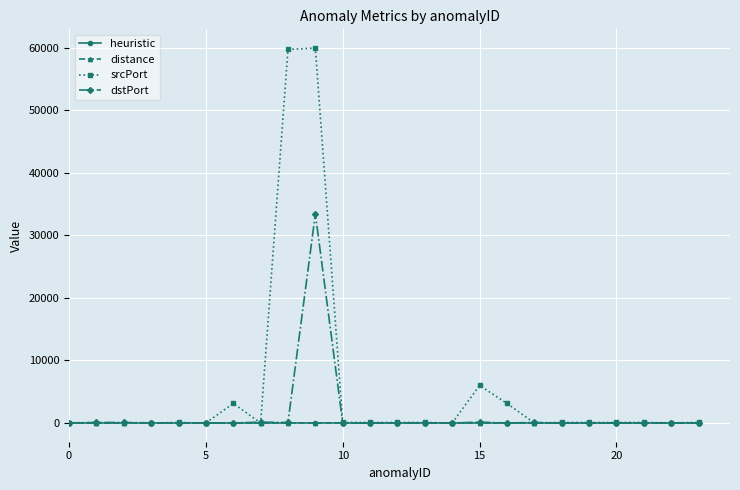

Which series has the largest total across all categories?

srcPort